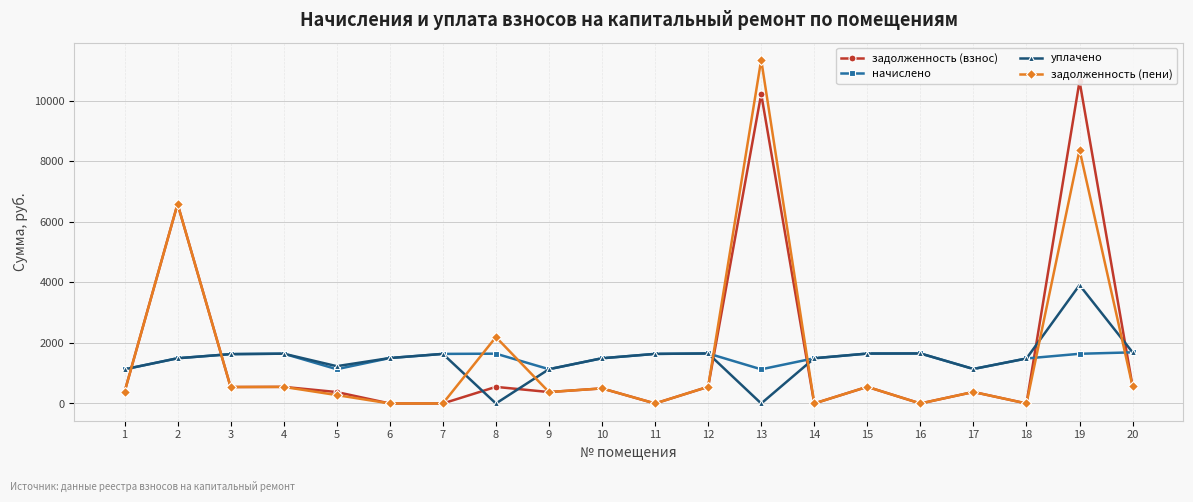

How many values in задолженность (взнос) are above zero?

14